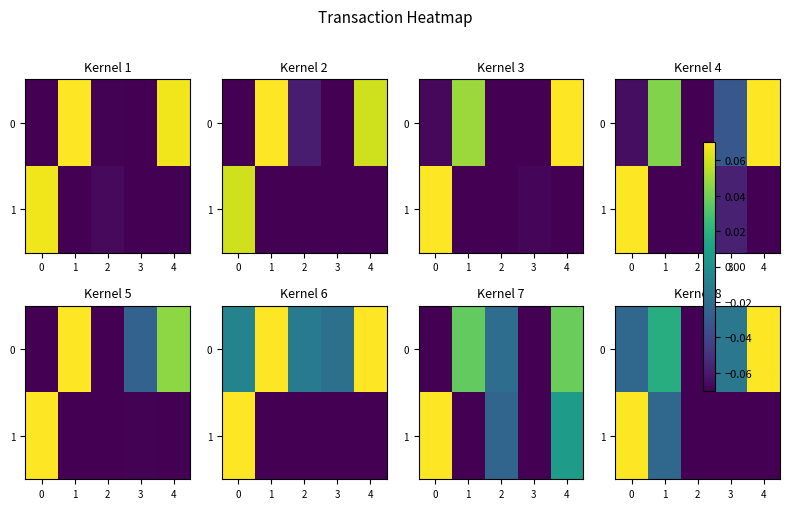

List the series in order of their peak value, lowest first.

0, 1